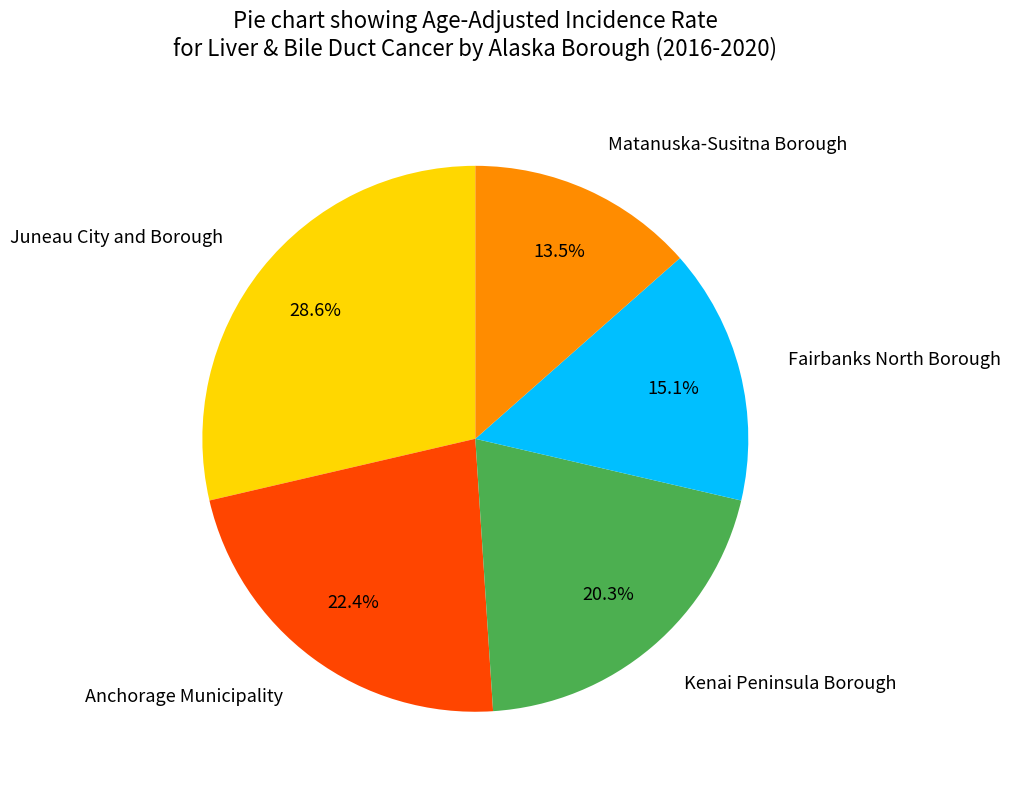

What percentage is the Juneau City and Borough slice, to the nearest percent?

29%